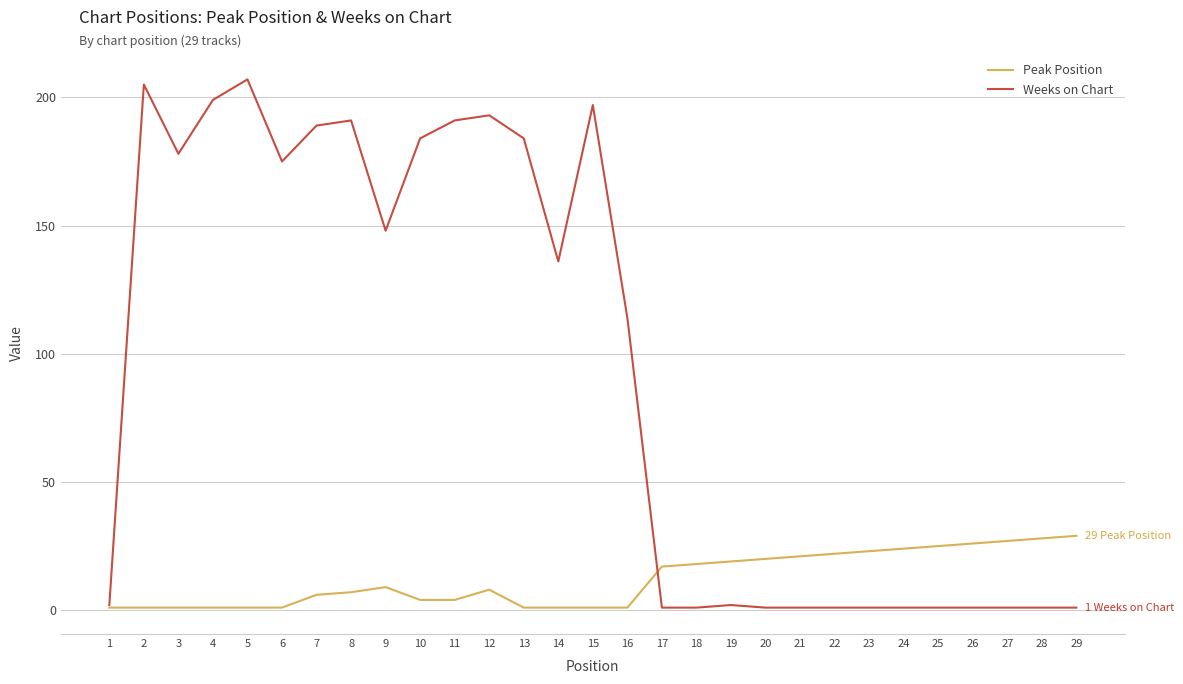

What is the maximum value for Weeks on Chart?

207